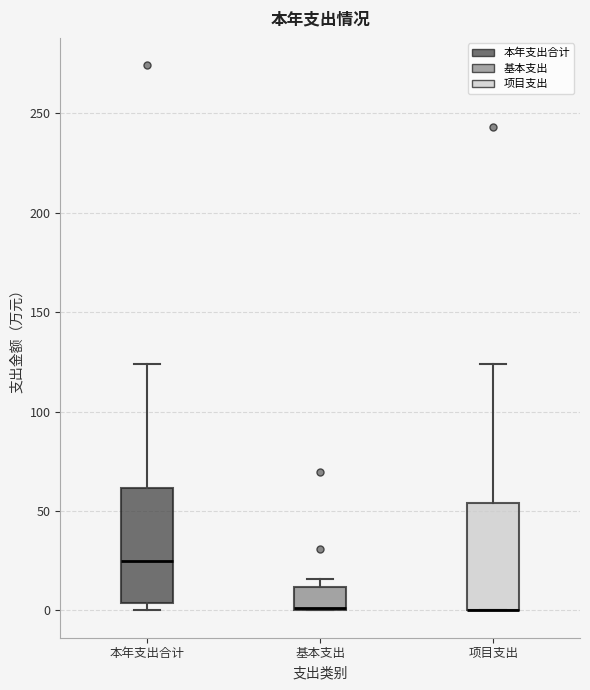

Reading left to right, transcribe this box plot: for each box, give where its median line is, the range the box spans, and where its two whiskers end, as read against the y-axis. The values are not printed on the chart, so give them approximately, as read against the axis.

本年支出合计: median 25, box 5 to 60, whiskers 0 to 125
基本支出: median 0, box 0 to 10, whiskers 0 to 15
项目支出: median 0 (drawn on the box's lower edge), box 0 to 55, whiskers 0 to 125